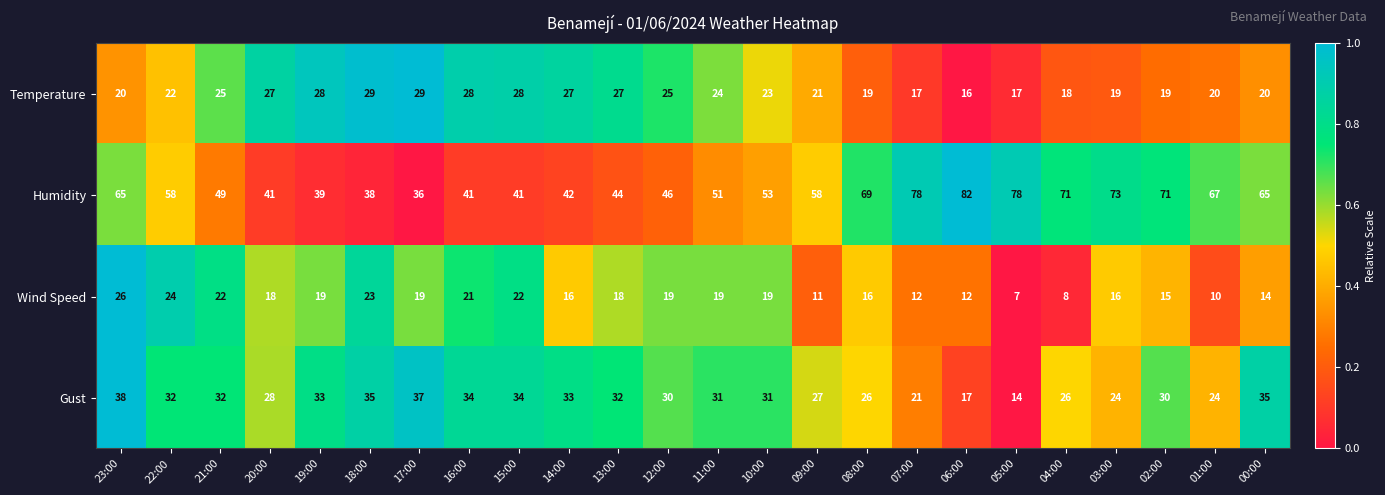

What is the difference between the highest and lowest values at 15:00?

19